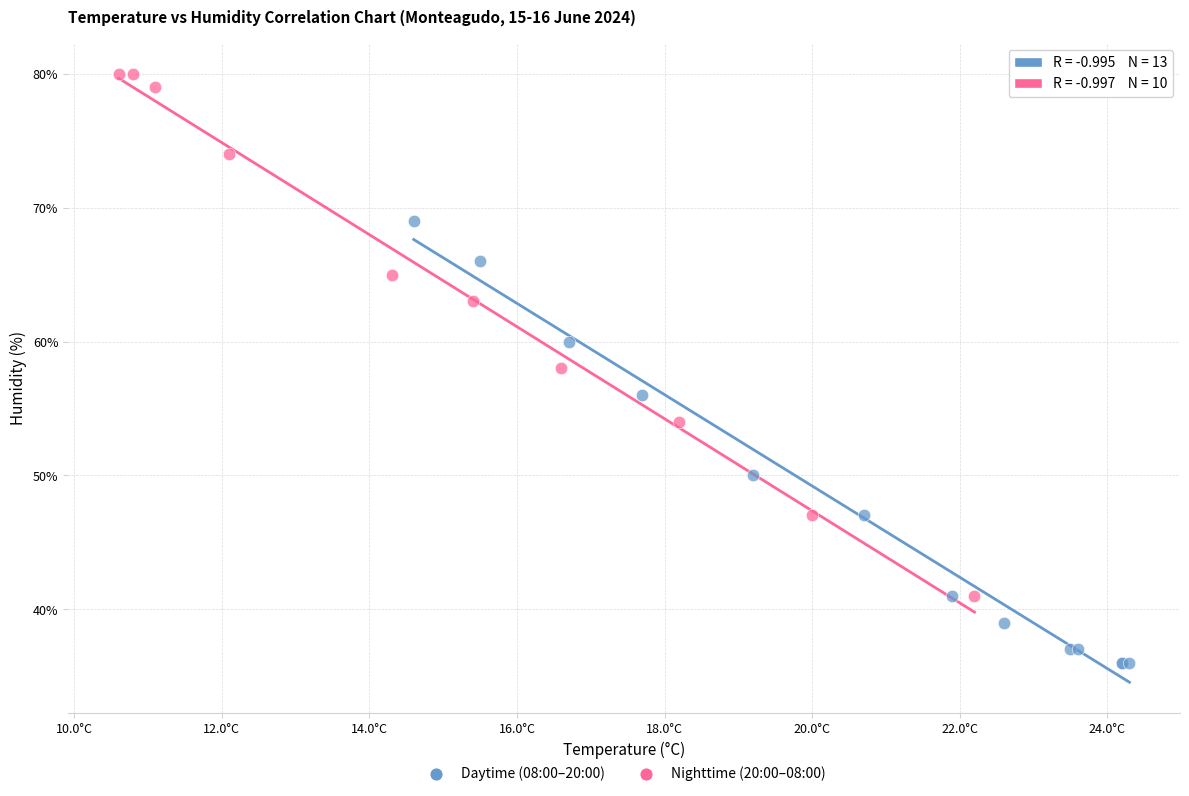

Which series reaches the maximum Y coordinate?

Nighttime (20:00–08:00)